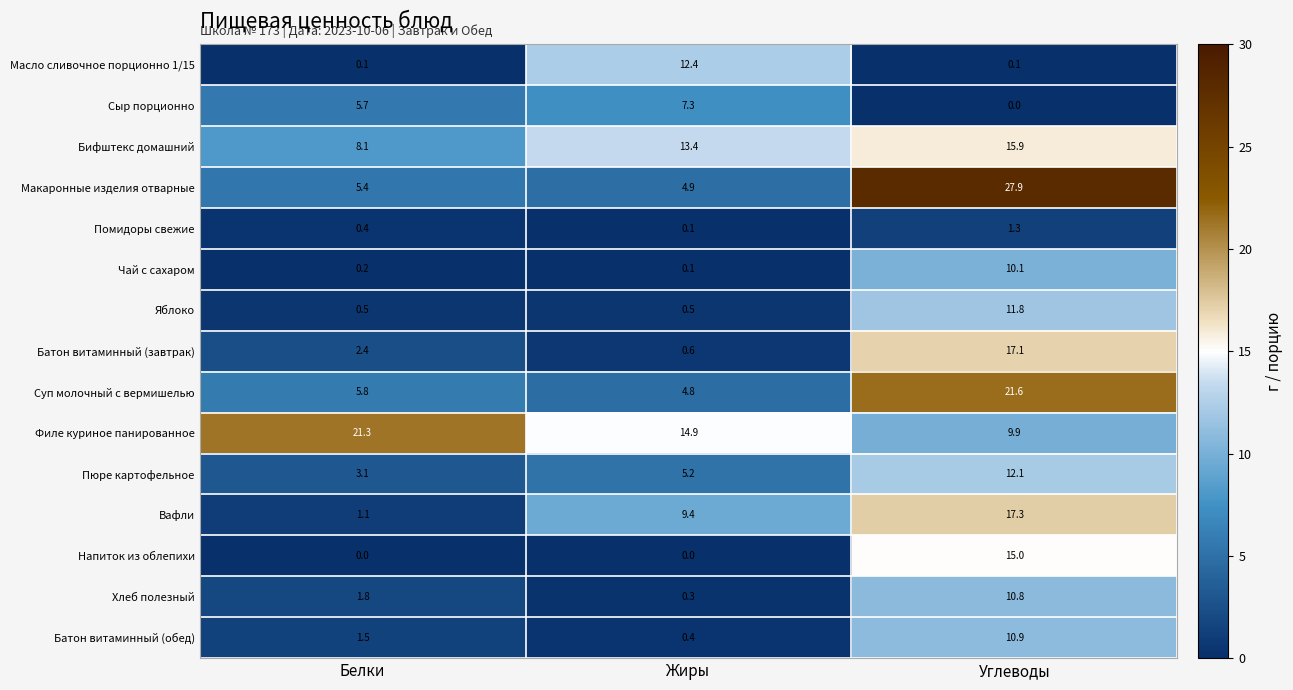

Count the number of categories in the chart.

3